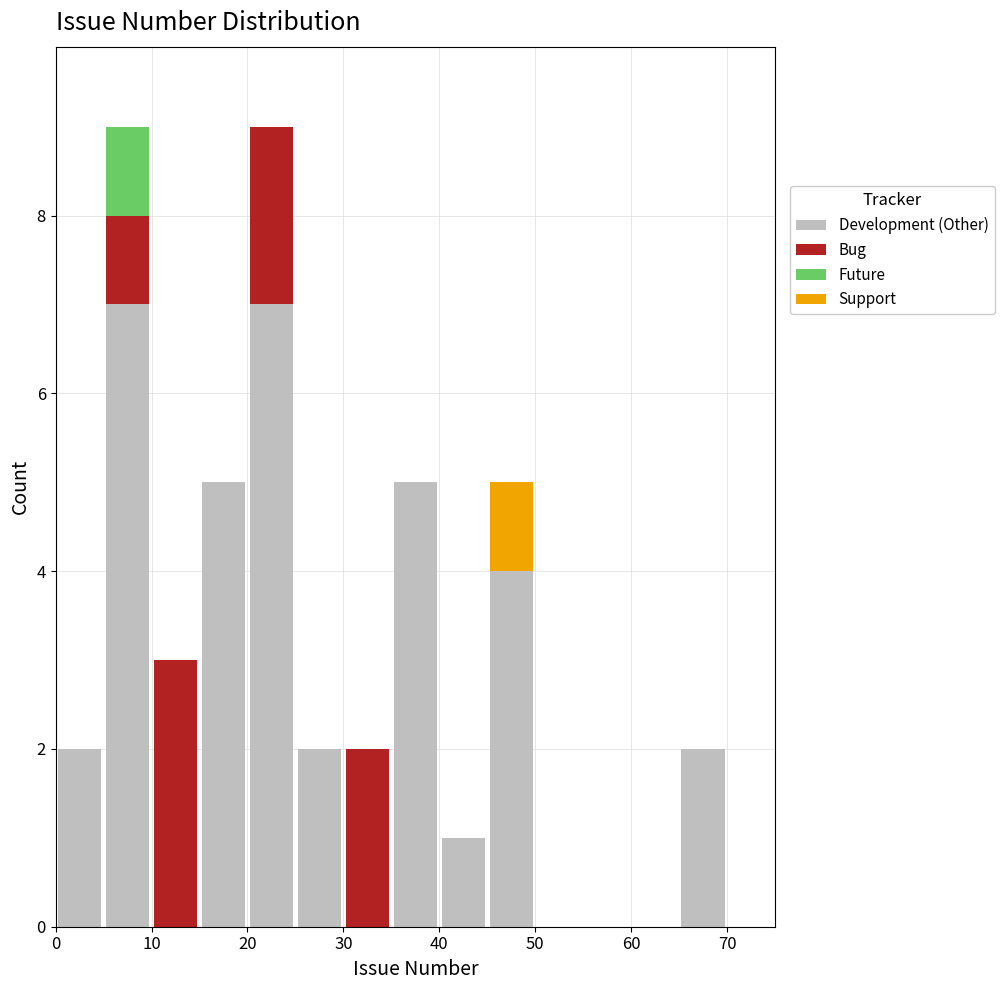

Reading left to right, transcribe this chart: for each stacked bar, give the range it covers on the x-axis and its total height. The values are not printed on the chart, so give them approximately, as read against the axis.

0 to 5: 2
5 to 10: 9
10 to 15: 3
15 to 20: 5
20 to 25: 9
25 to 30: 2
30 to 35: 2
35 to 40: 5
40 to 45: 1
45 to 50: 5
50 to 55: 0
55 to 60: 0
60 to 65: 0
65 to 70: 2
70 to 75: 0